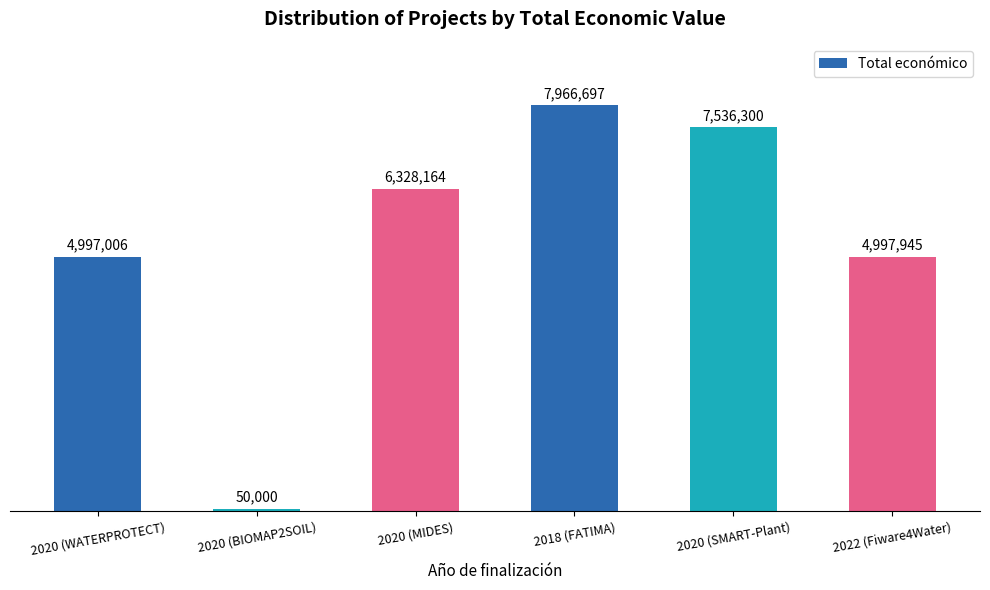

List the labels in order of value, largest first.

2018 (FATIMA), 2020 (SMART-Plant), 2020 (MIDES), 2022 (Fiware4Water), 2020 (WATERPROTECT), 2020 (BIOMAP2SOIL)